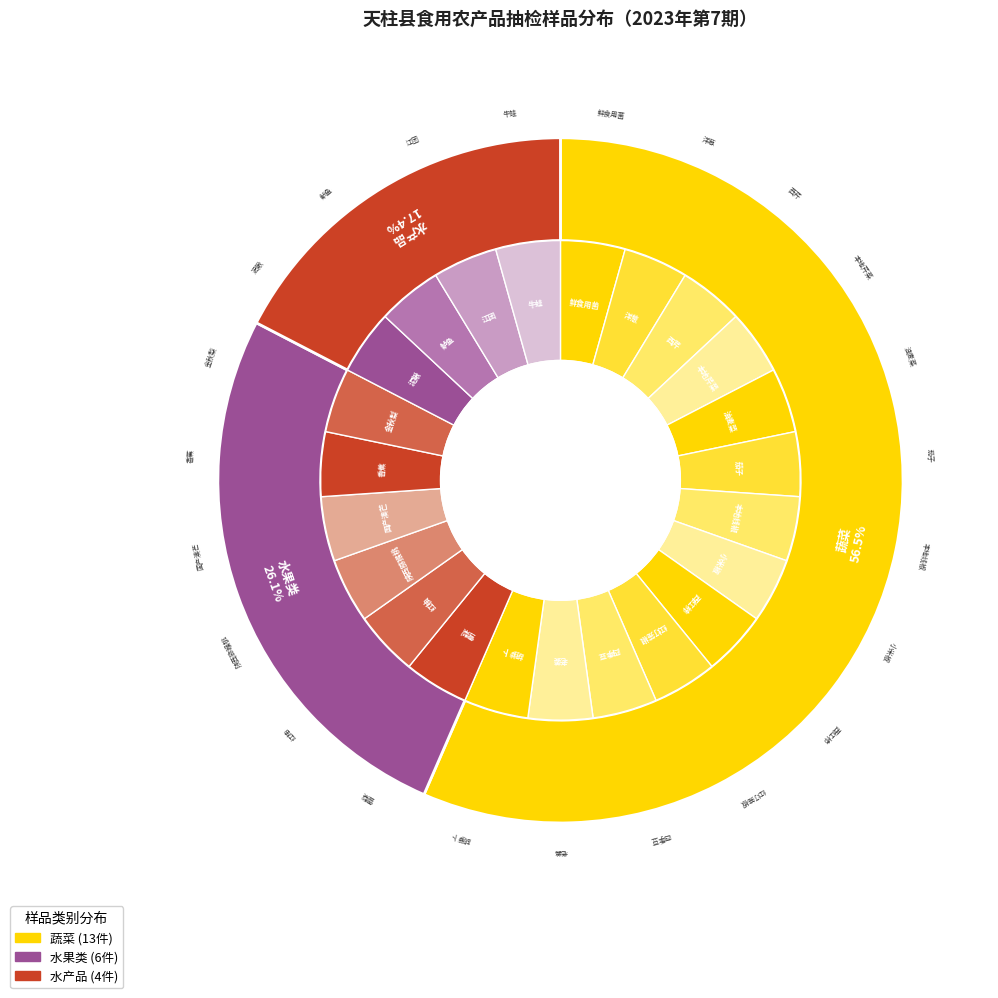

What percentage do 水果类 and 水产品 together represent?

43.5%